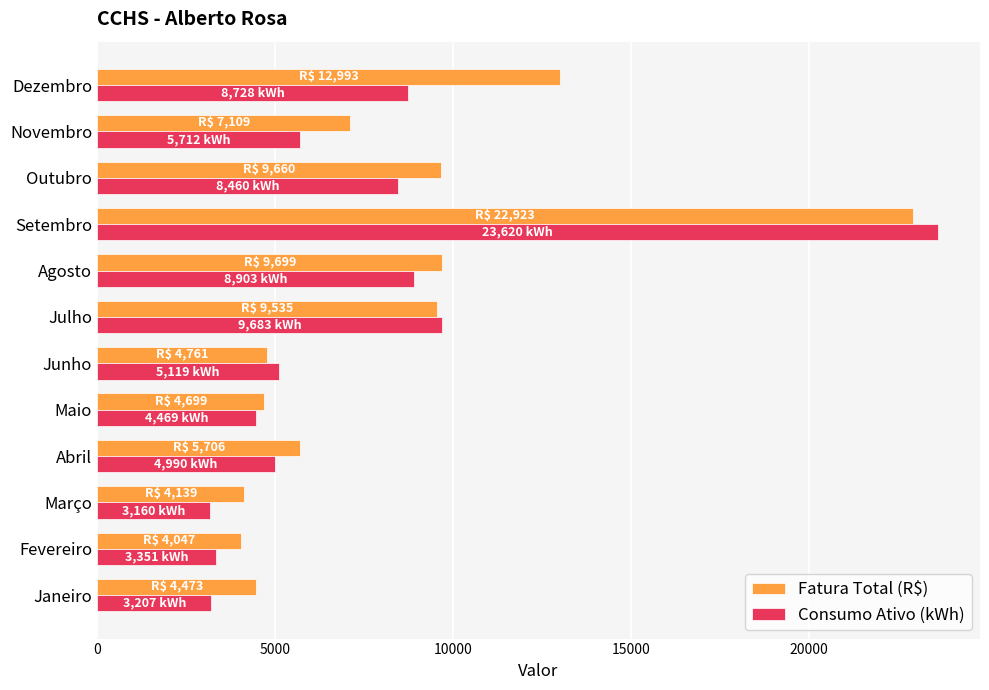

What is the difference between the second highest and minimum values in the Fatura Total (R$) series?

8946.4